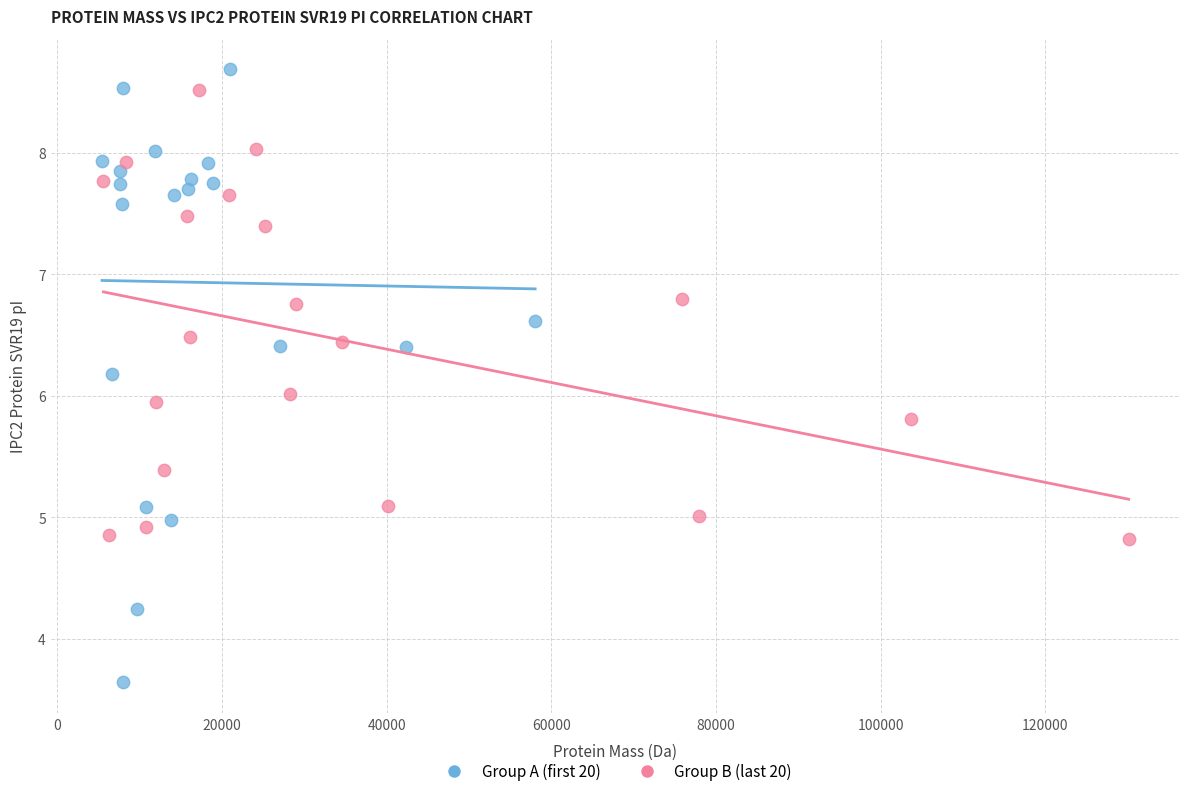

Which series reaches the minimum Y coordinate?

Group A (first 20)